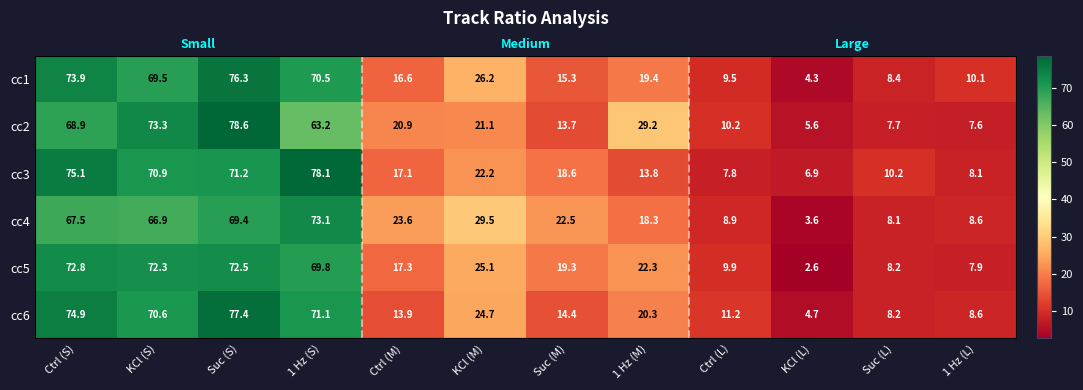

Which series has the largest range (max minus min)?

cc2